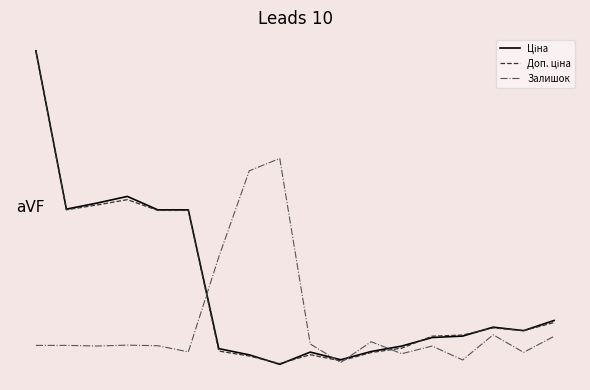

Does the chart display data point markers on the line(s)?

No